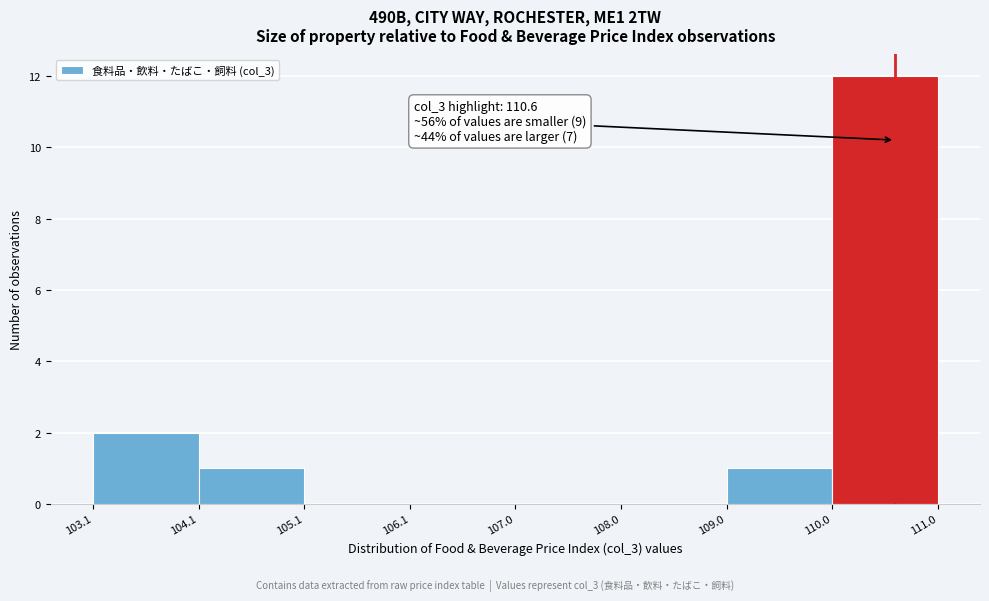

Which range on the x-axis has the tallest bar?

110.0 to 111.0